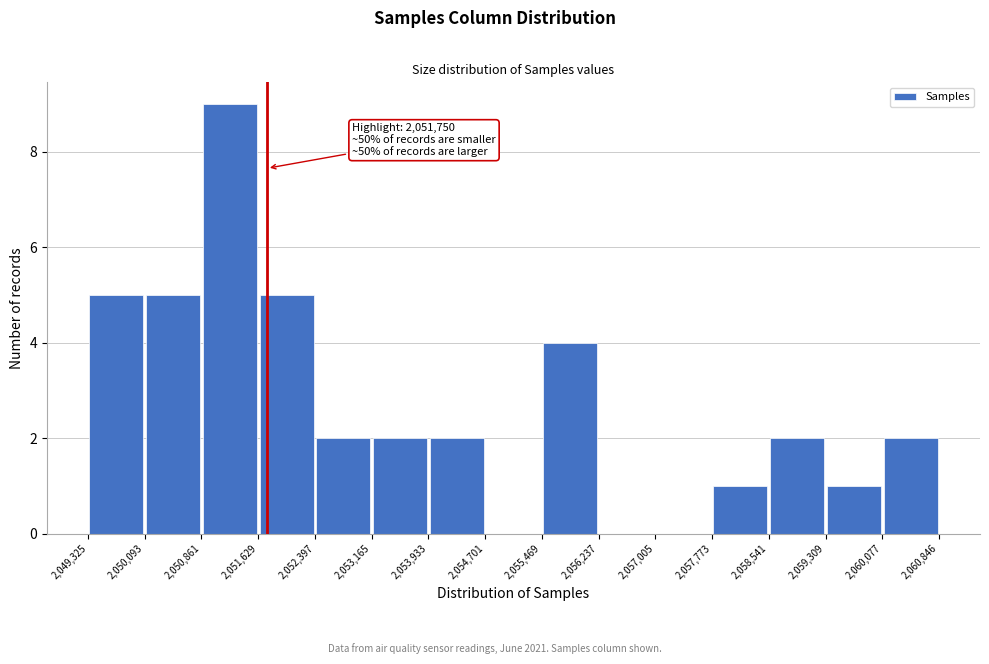

Which range on the x-axis has the tallest bar?

2,050,861 to 2,051,629